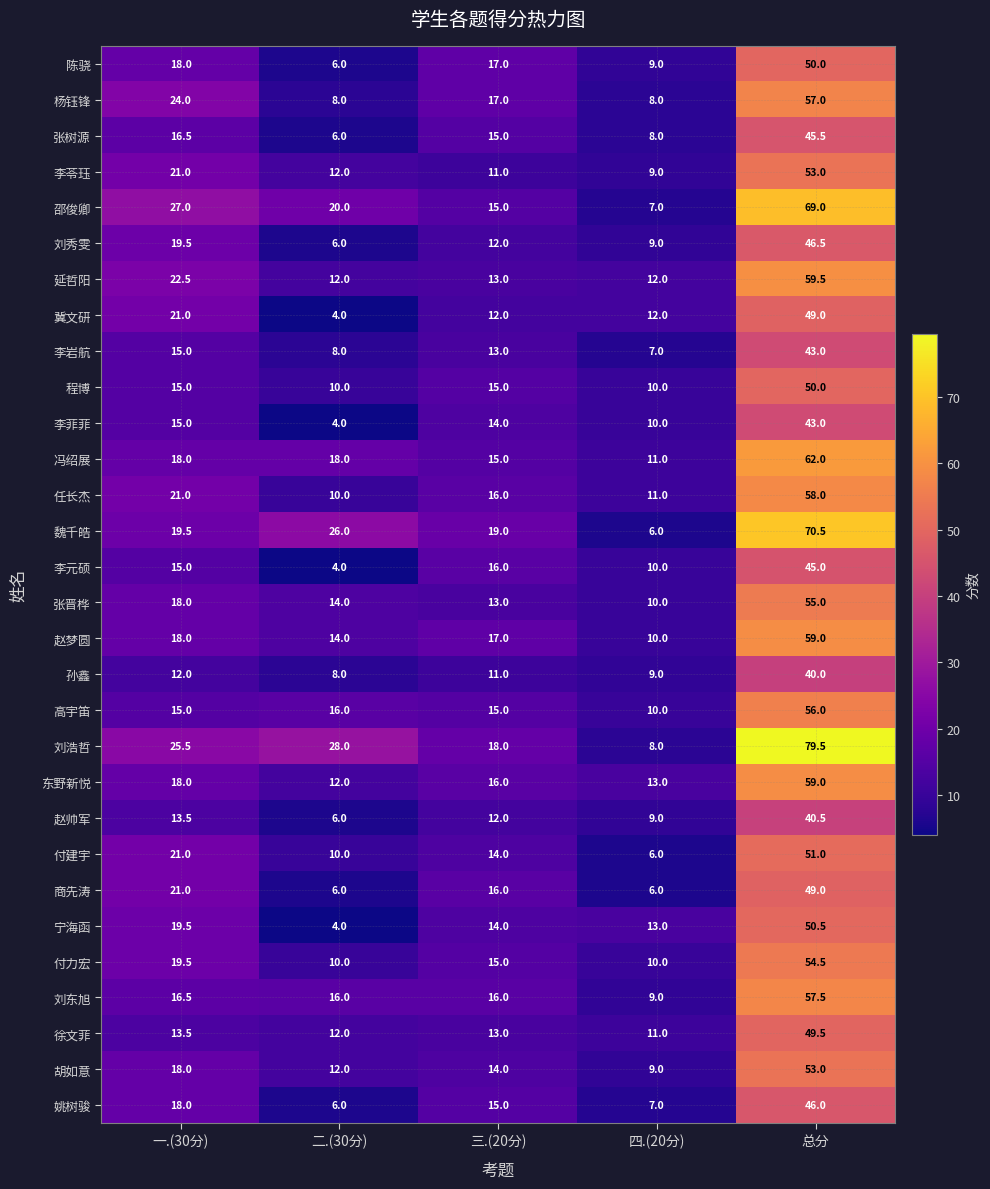

List the labels in order of 赵帅军 value, largest first.

总分, 一.(30分), 三.(20分), 四.(20分), 二.(30分)